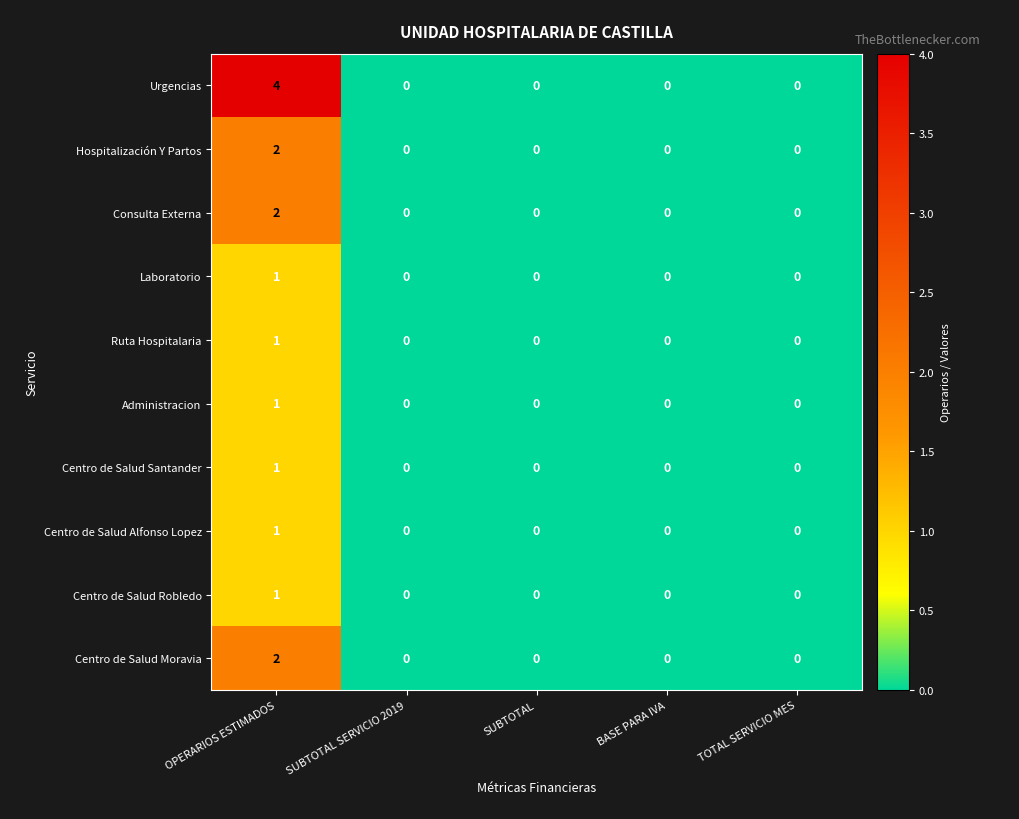

Which series has the largest total across all categories?

Urgencias